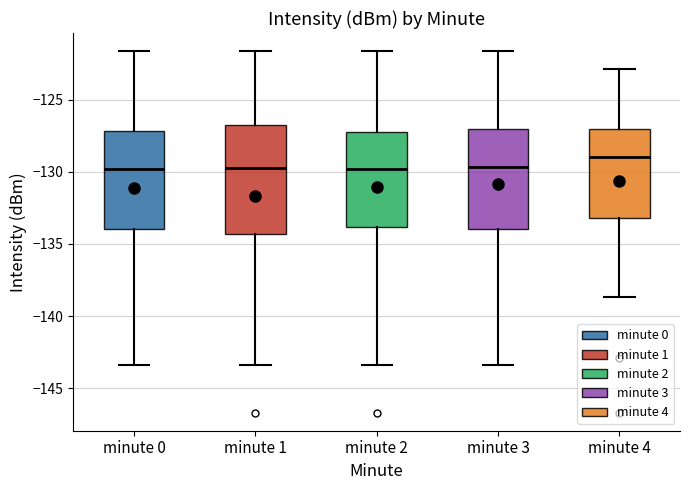

Comparing the boxes themselves (not the whiskers), which one is the tallest?

minute 1